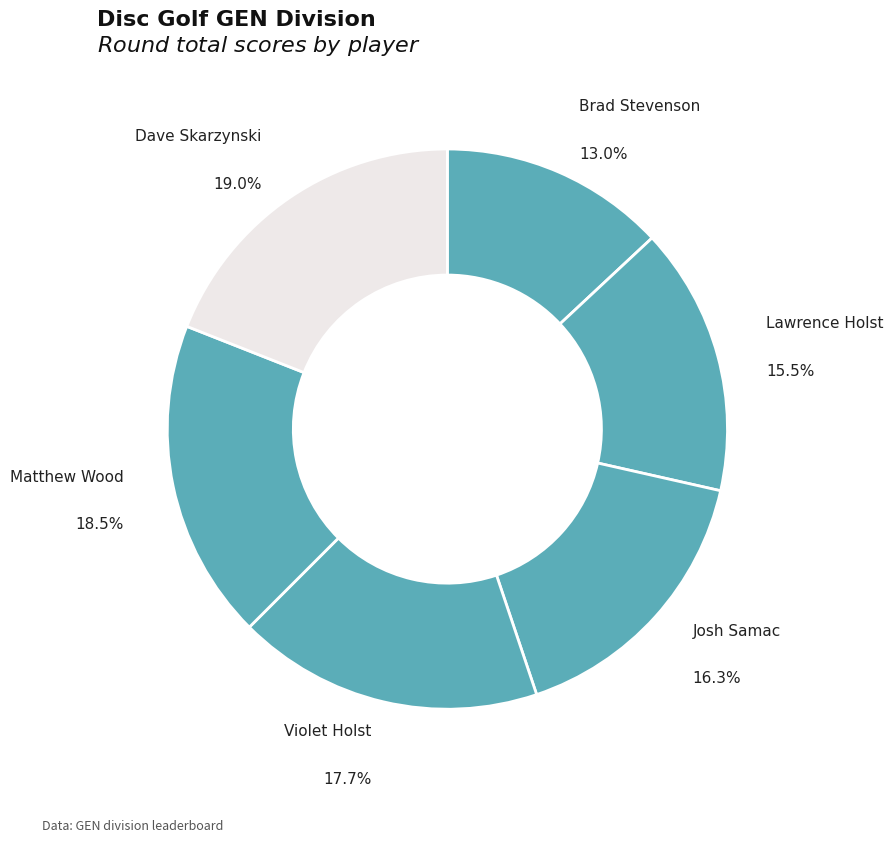

Which slice is the largest?

Dave Skarzynski